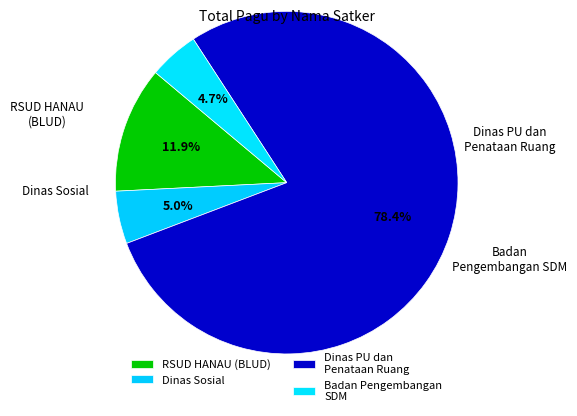

How many slices are in this pie chart?

4